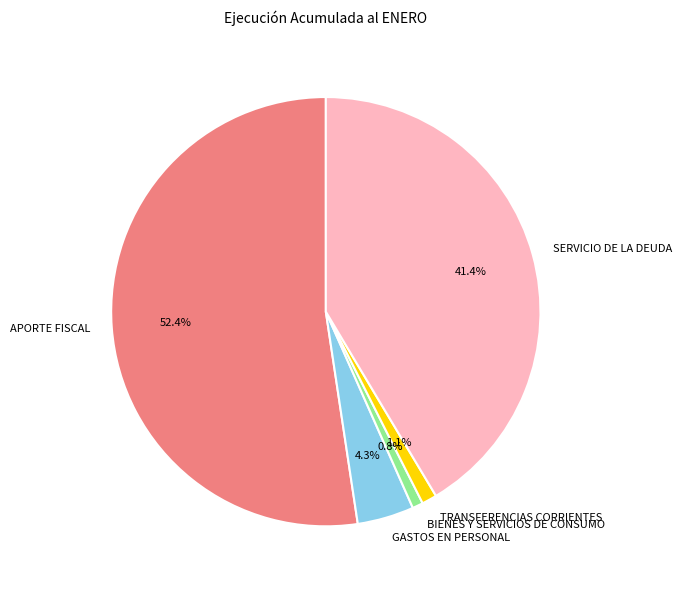

Which slice is the largest?

APORTE FISCAL